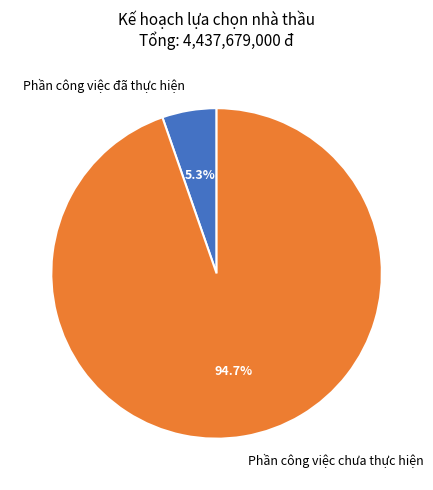

To the nearest percent, what is the difference between the largest and smallest slice percentages?

89%